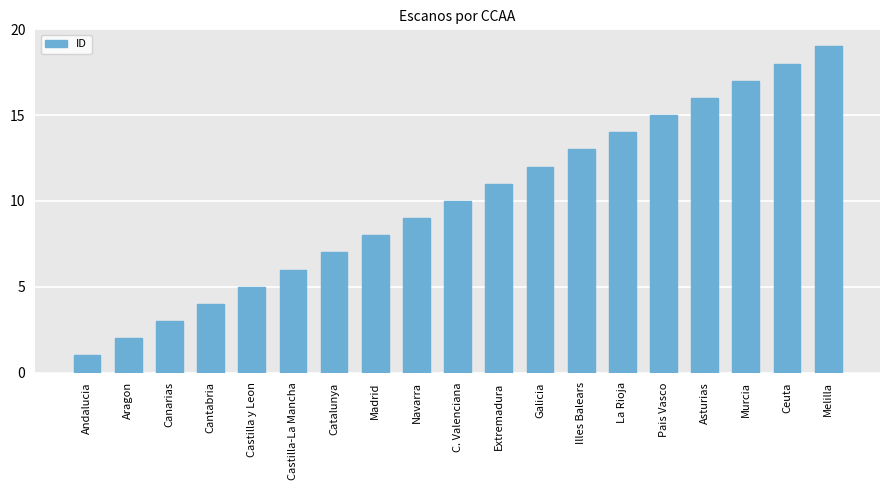

What is the ratio of the value at Pais Vasco to the value at Aragon?

7.5